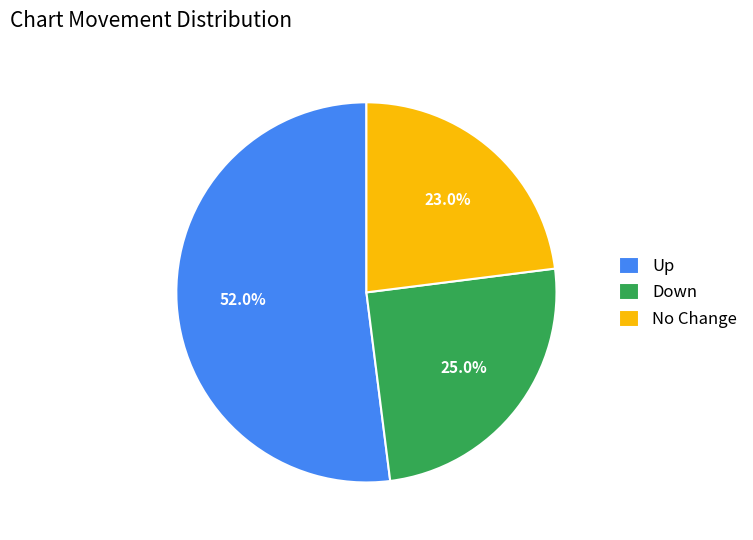

Is there any slice that represents more than half of the pie?

Yes